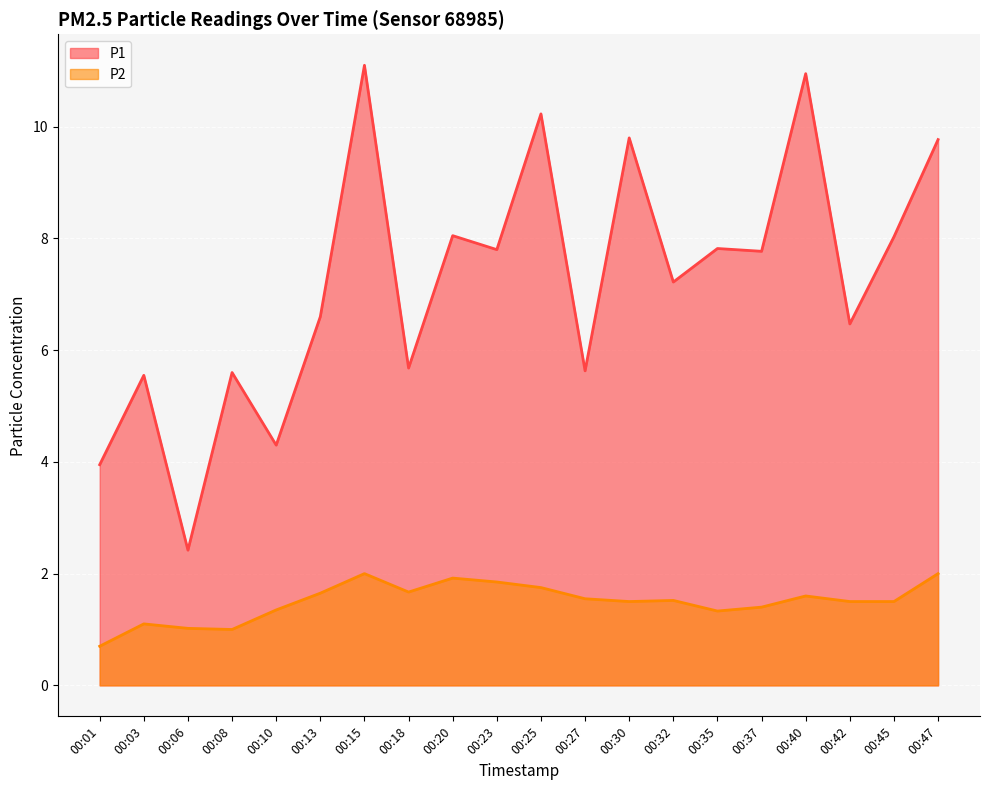

True or false: P2 and P1 cross at least once.

False